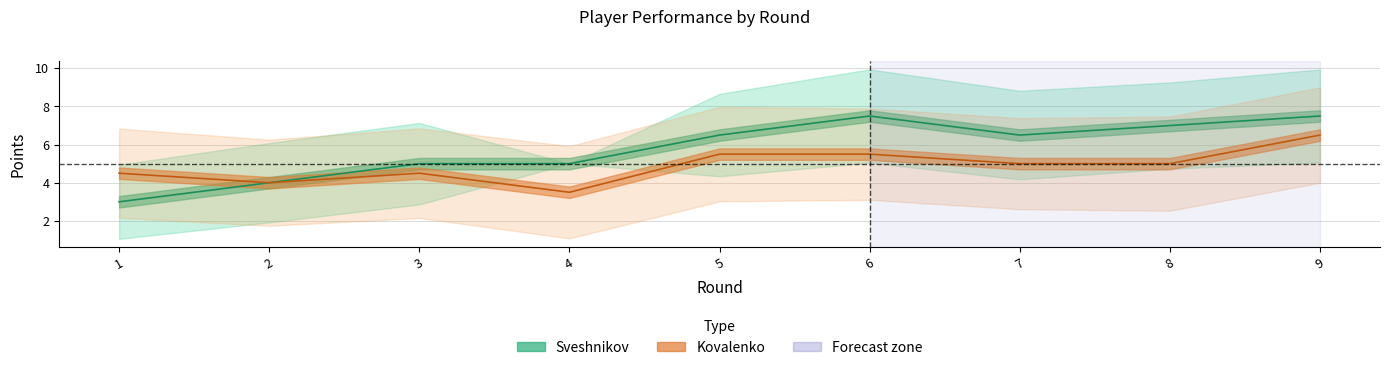

The Sveshnikov_Points series shows 1.0 at 4. True or false?

False